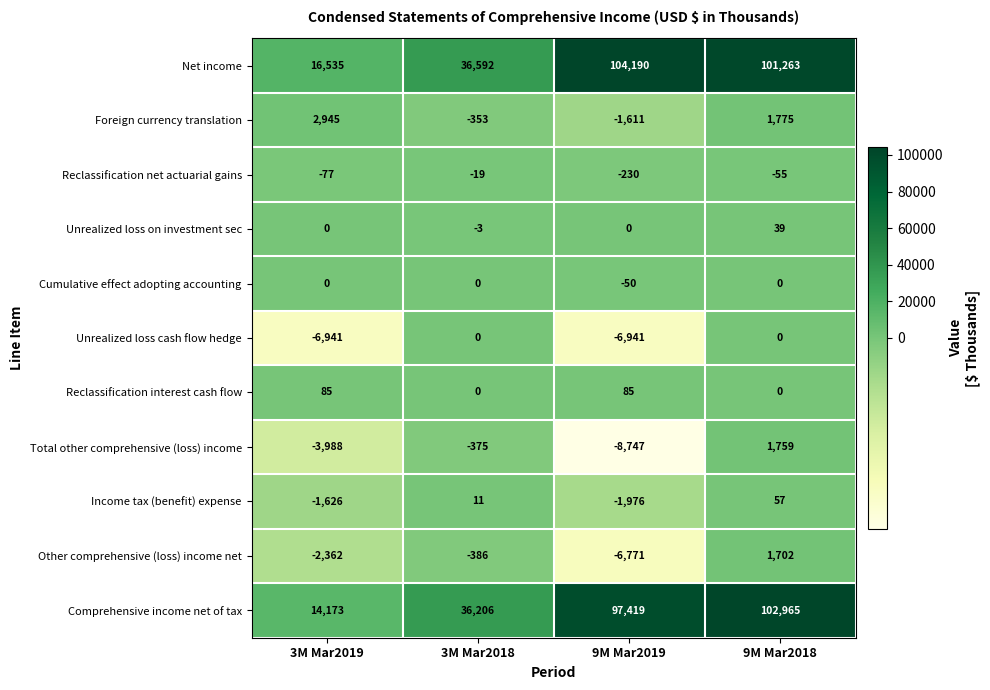

At which label is Net income closest to 60362?

3M Mar2018